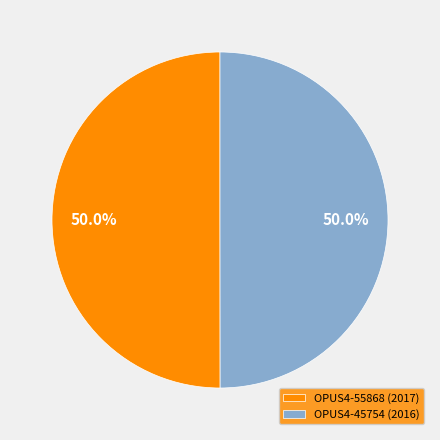

To the nearest percent, what portion does OPUS4-55868 represent?

50%